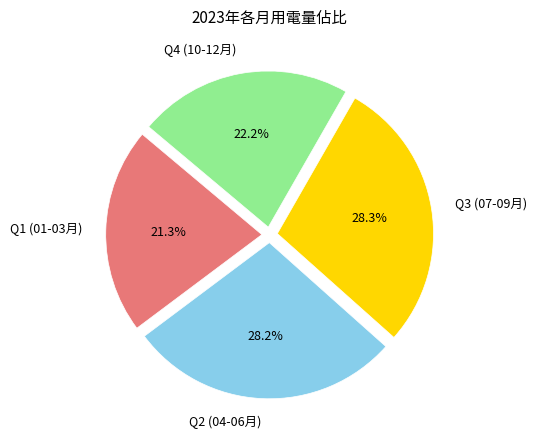

How many segments does this pie chart have?

4